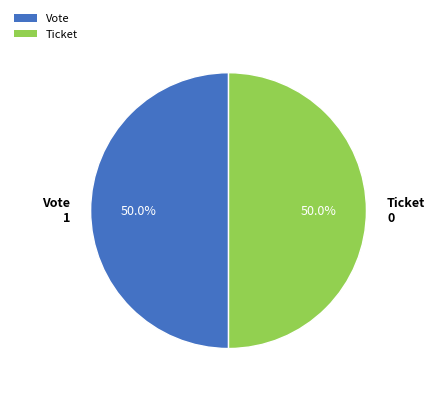

How many segments does this pie chart have?

2